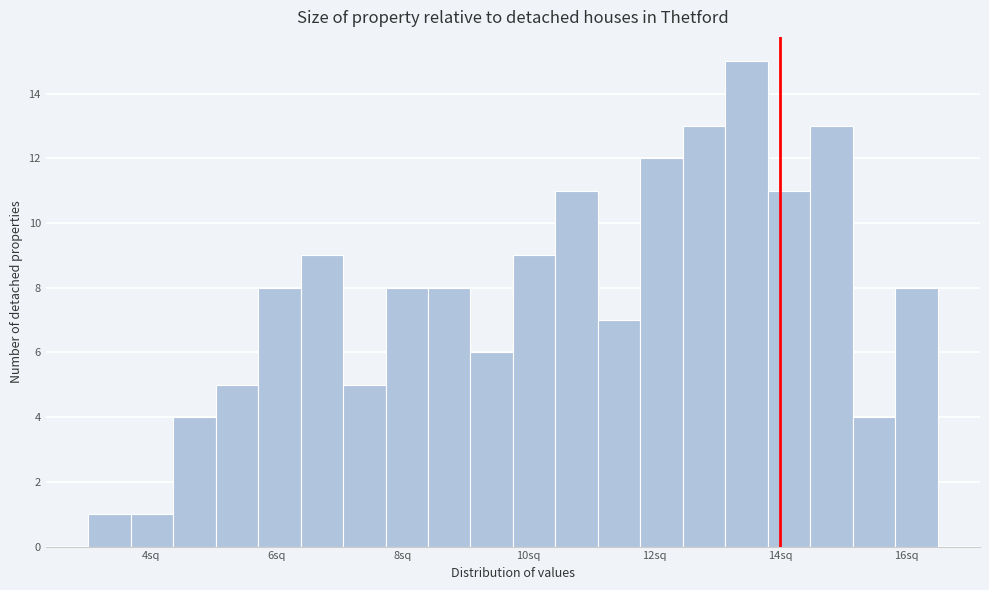

Read against the x-axis, roughly where is the centre of the tallest bar?

13.4